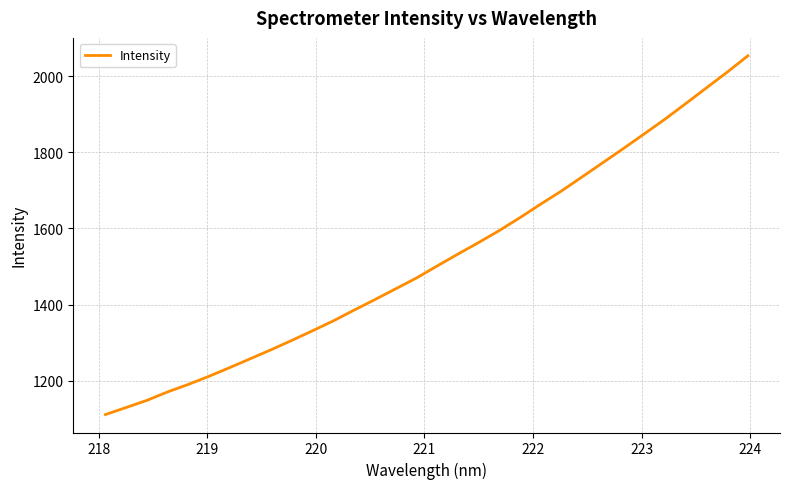

What is the greatest value displayed?

2054.4